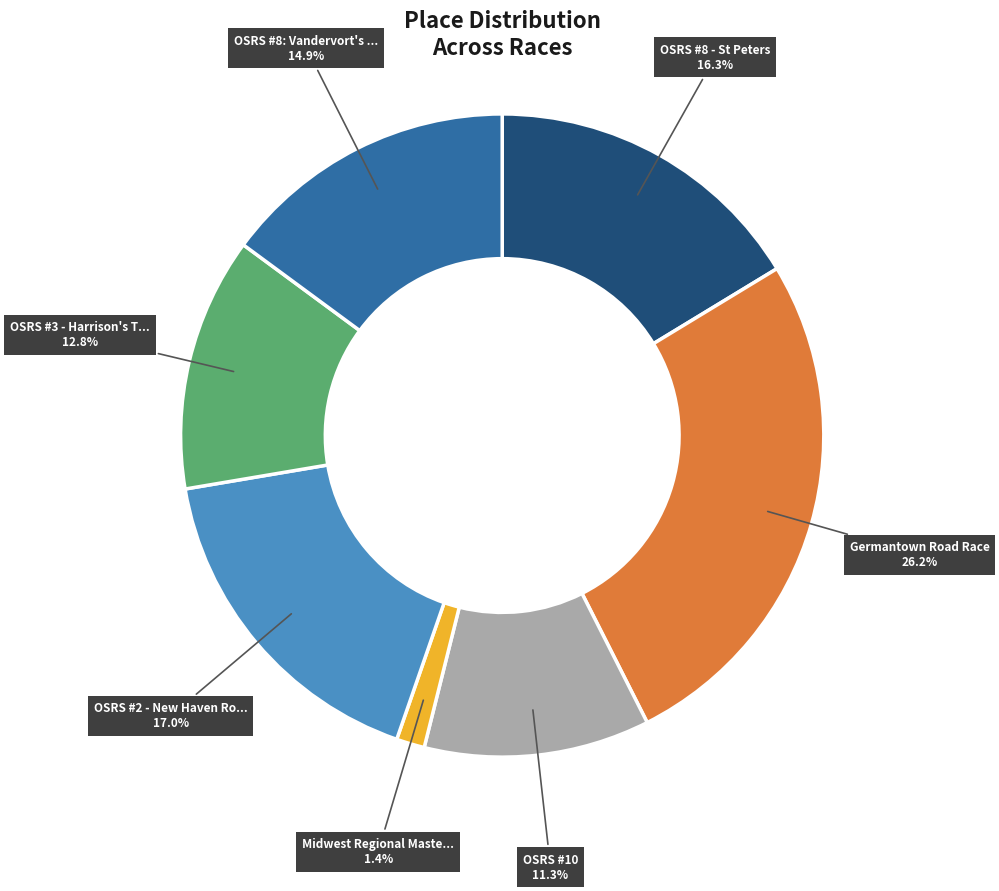

Is there a majority slice in this chart?

No